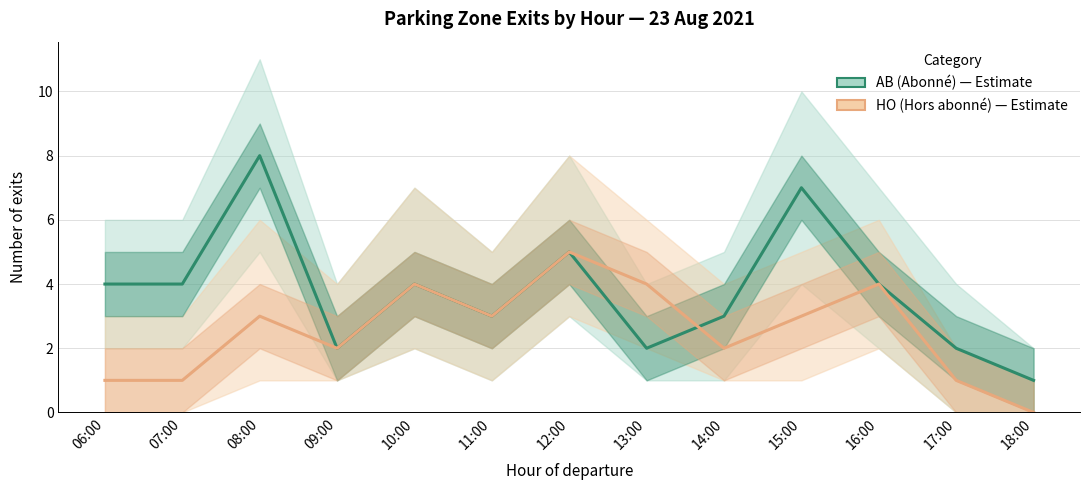

The HO (Hors abonné) series shows 2 at 13:00. True or false?

False